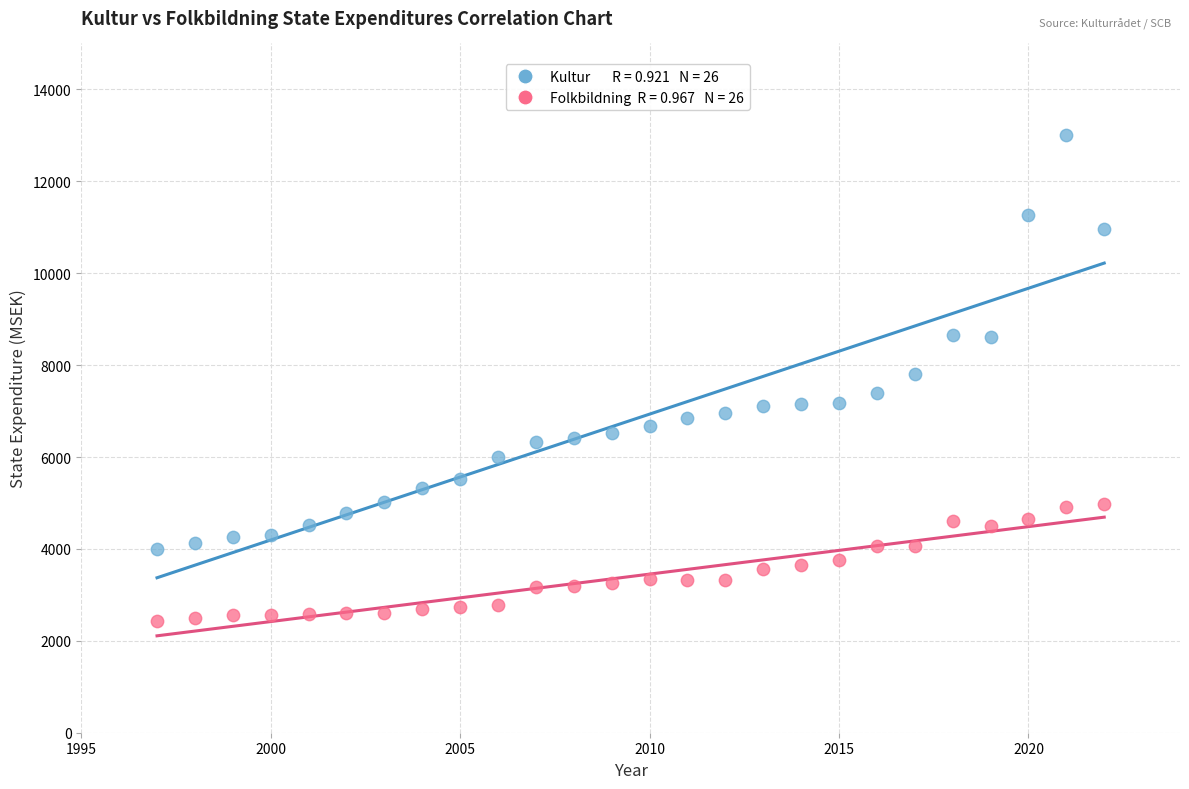

Across all data points, what is the range of X values (max minus min)?

25